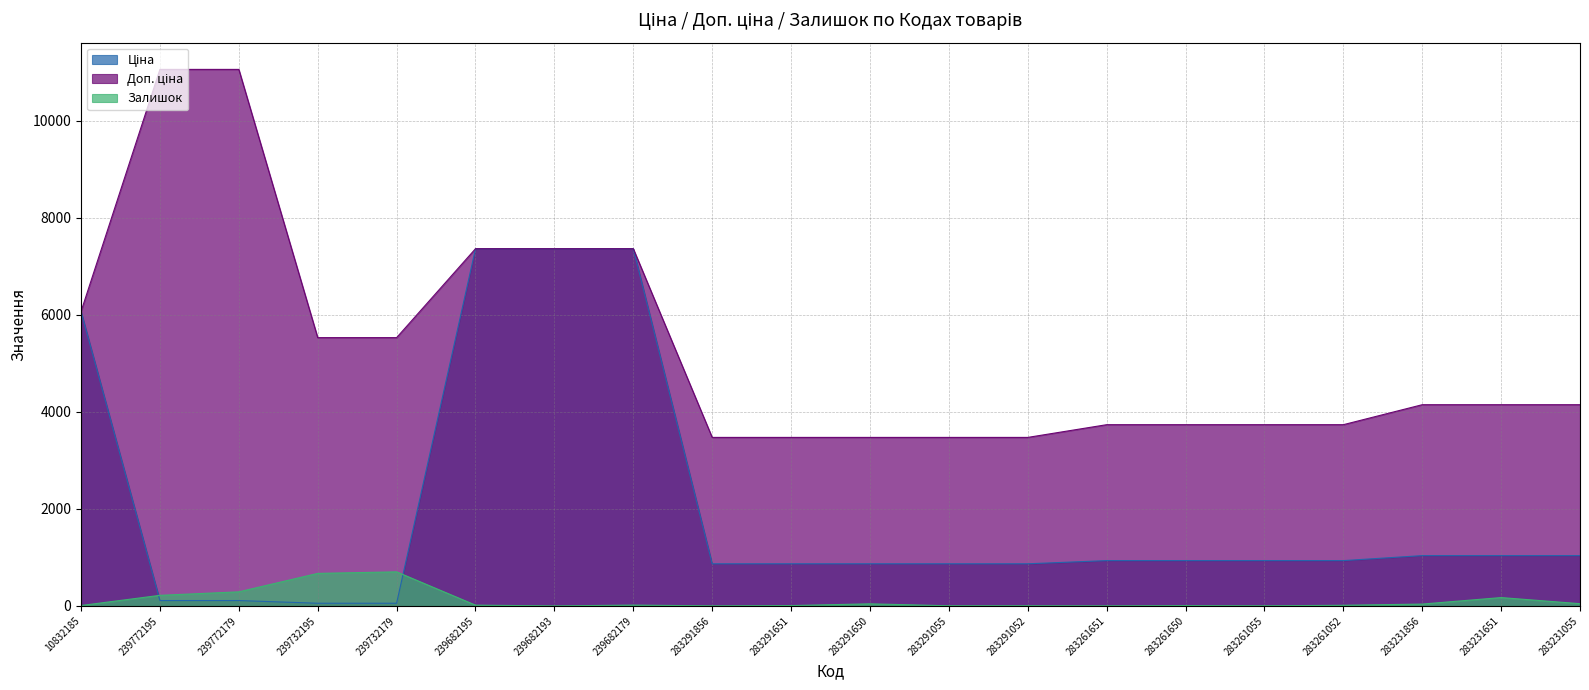

What are all the series names shown in the legend?

Ціна, Доп. ціна, Залишок